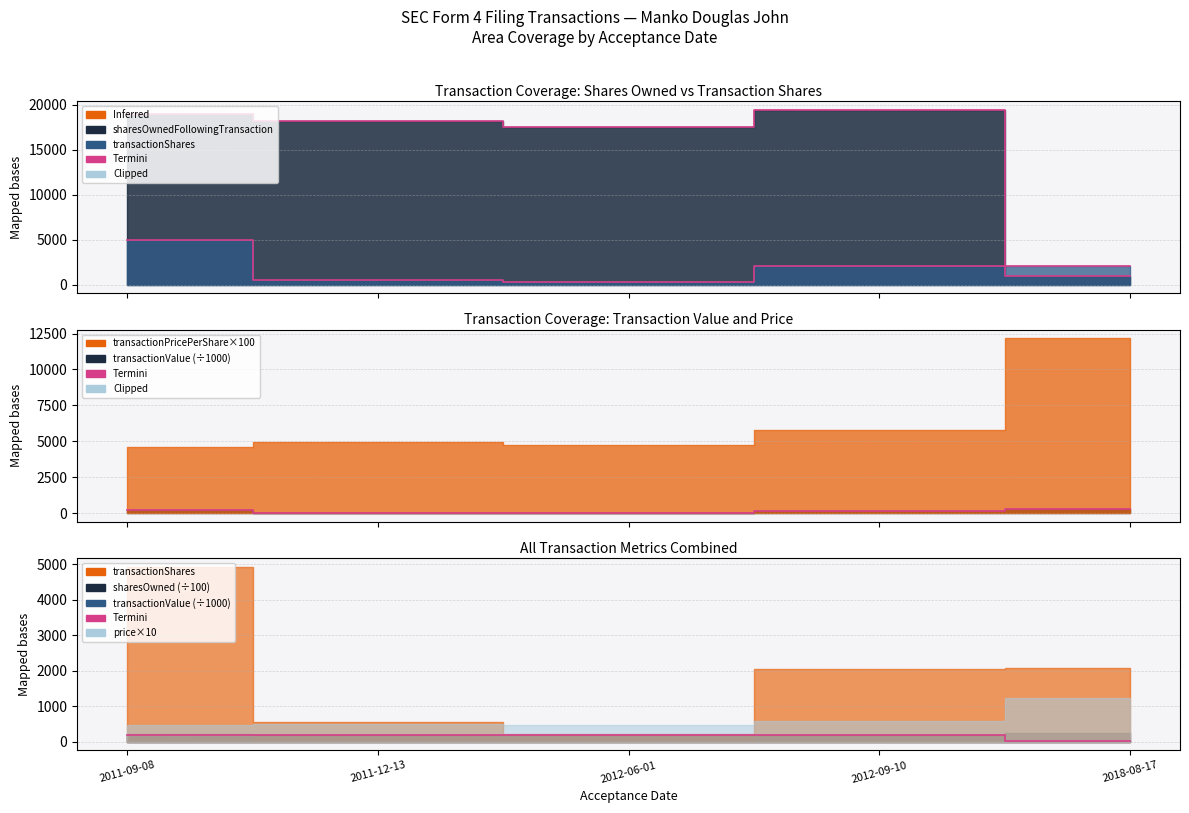

Is it true that Termini_shares equals 539.0 at 2011-12-13?

True